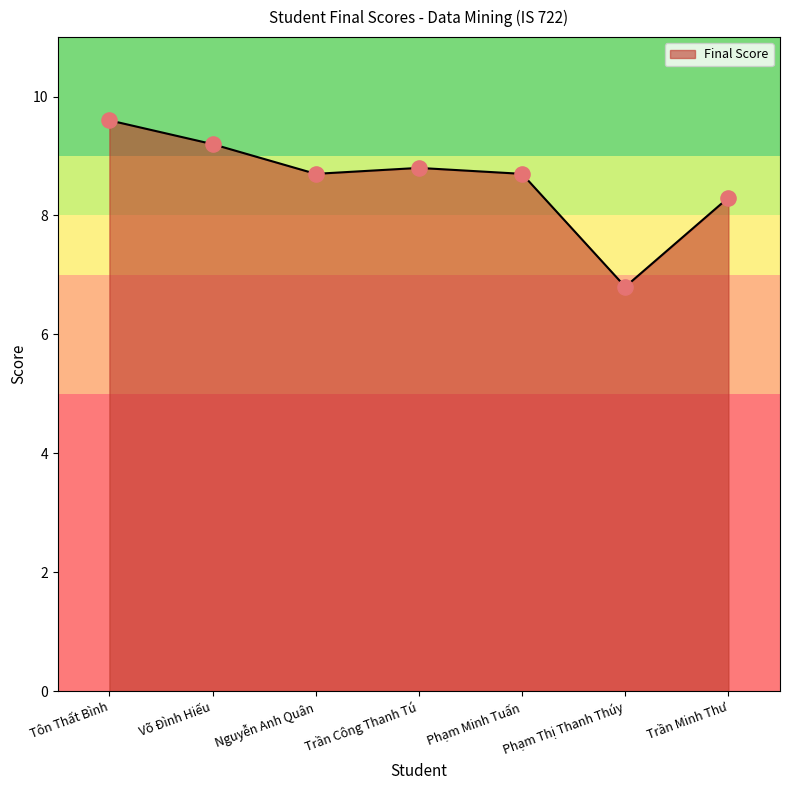

What is the change in value from Nguyễn Anh Quân to Phạm Thị Thanh Thúy?

-1.9